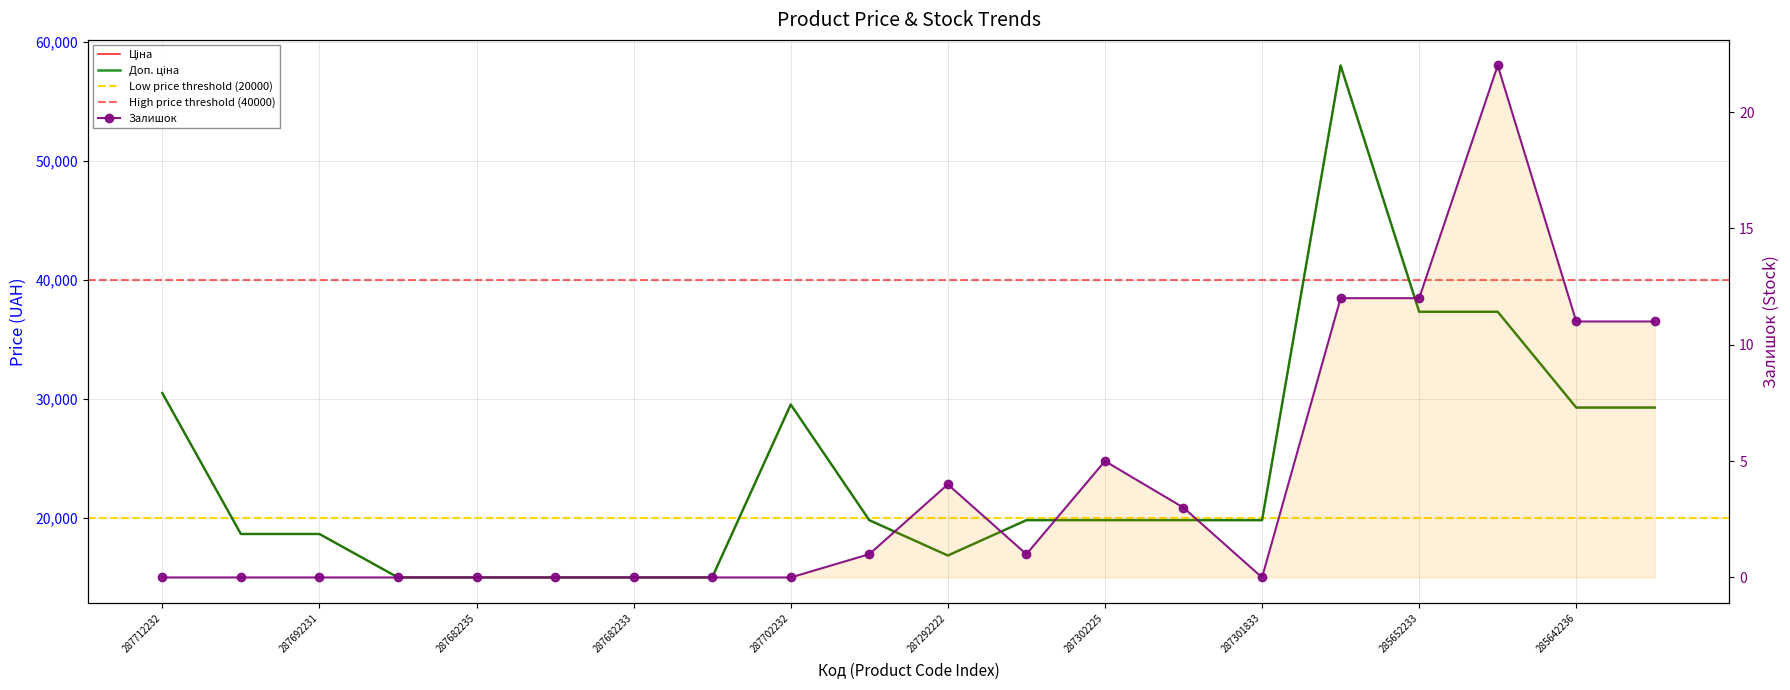

What is the label of the 20th point from the left?

285642235